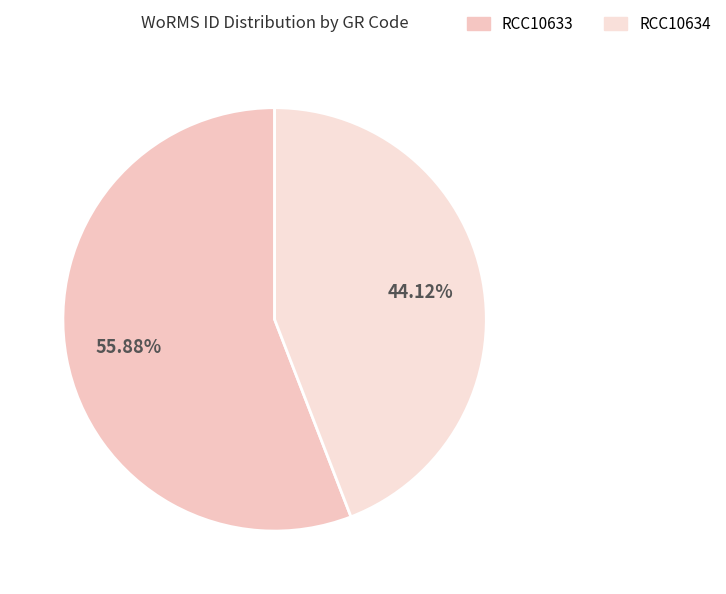

How many slices are in this pie chart?

2